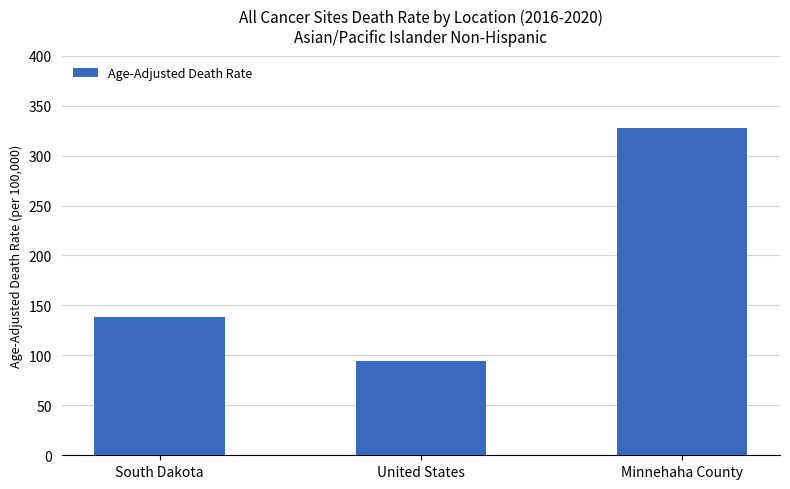

Rank the categories by value from highest to lowest.

Minnehaha County, South Dakota, United States